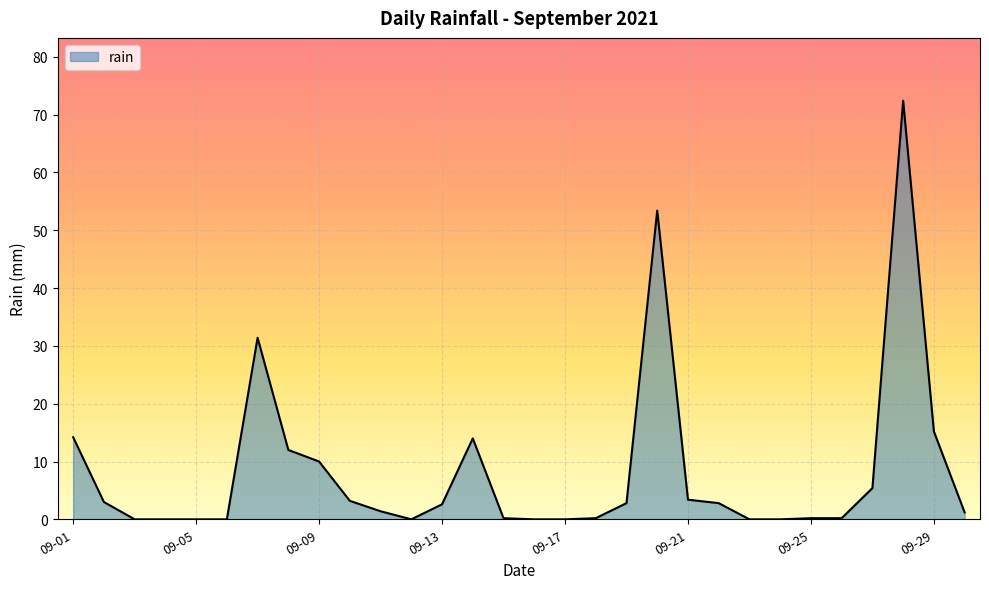

What is the greatest value displayed?

72.4